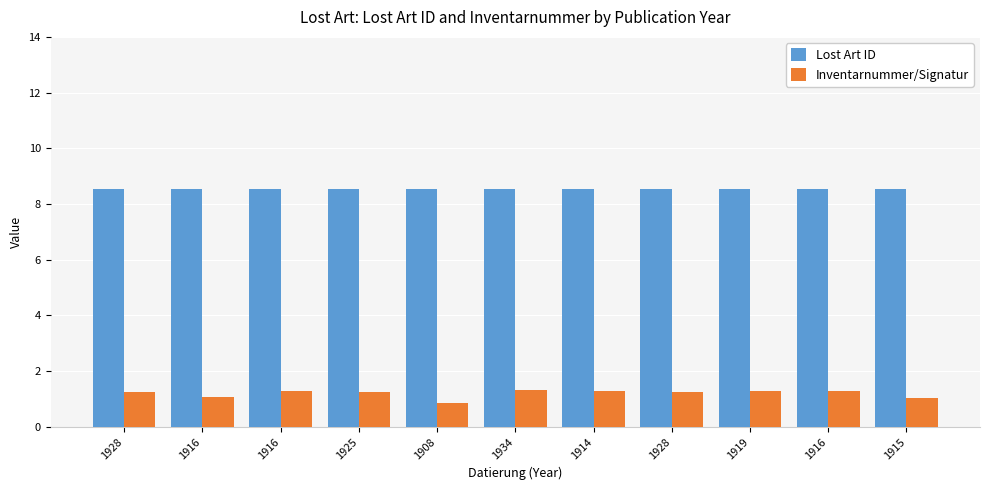

How many bars are there in each group?

2